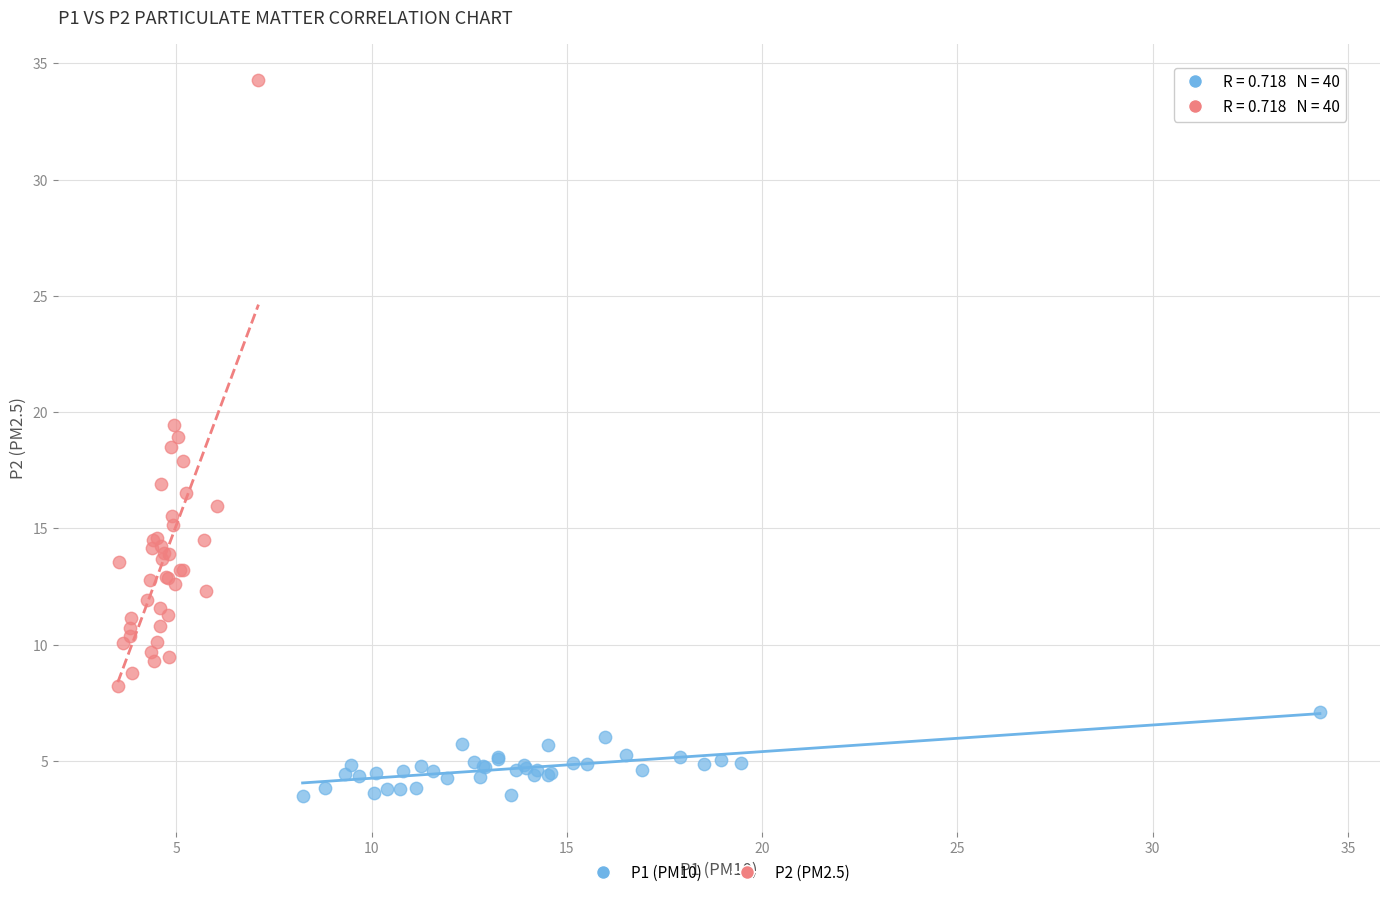

Which series has the largest Y range (max minus min)?

P2 (PM2.5)